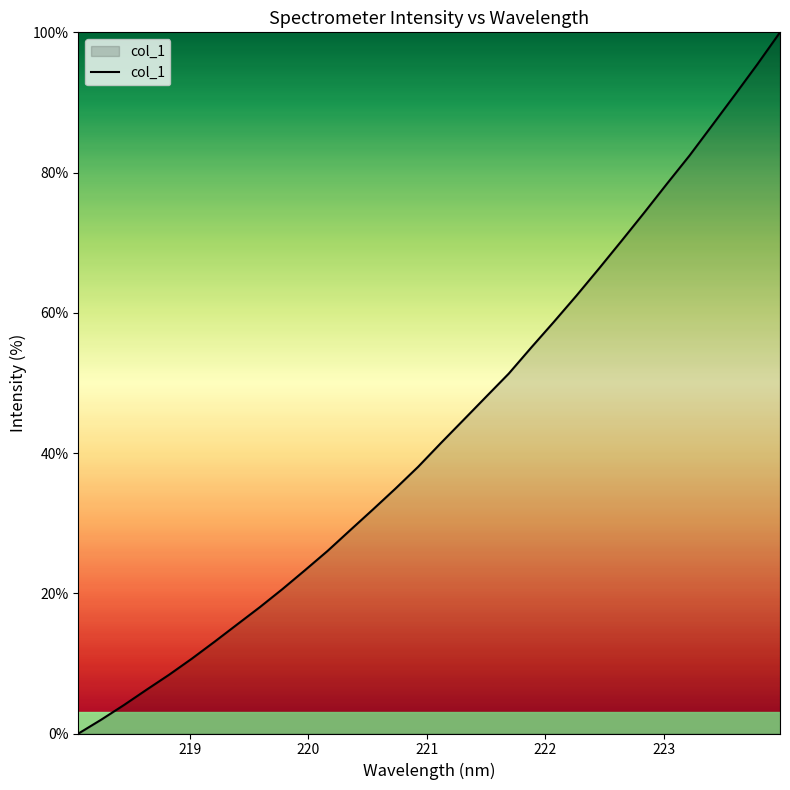

What is the difference between the maximum and minimum values?

100.0